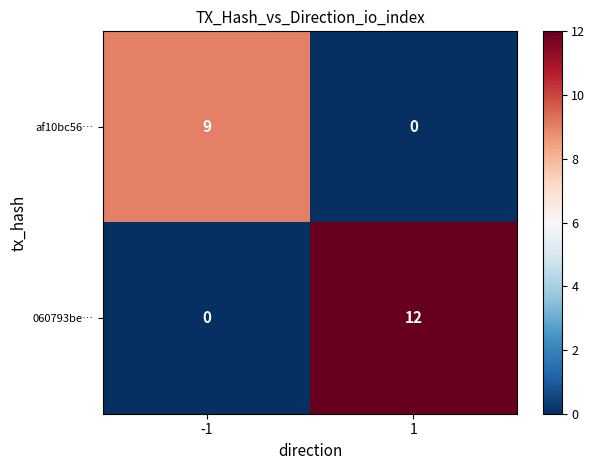

How many categories are shown in the chart?

2